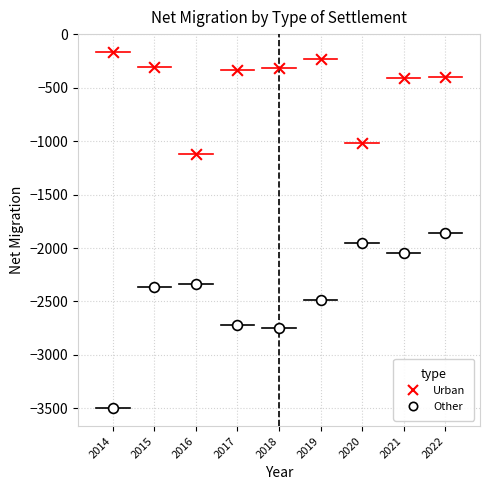

Which series contains the highest Y value?

Urban